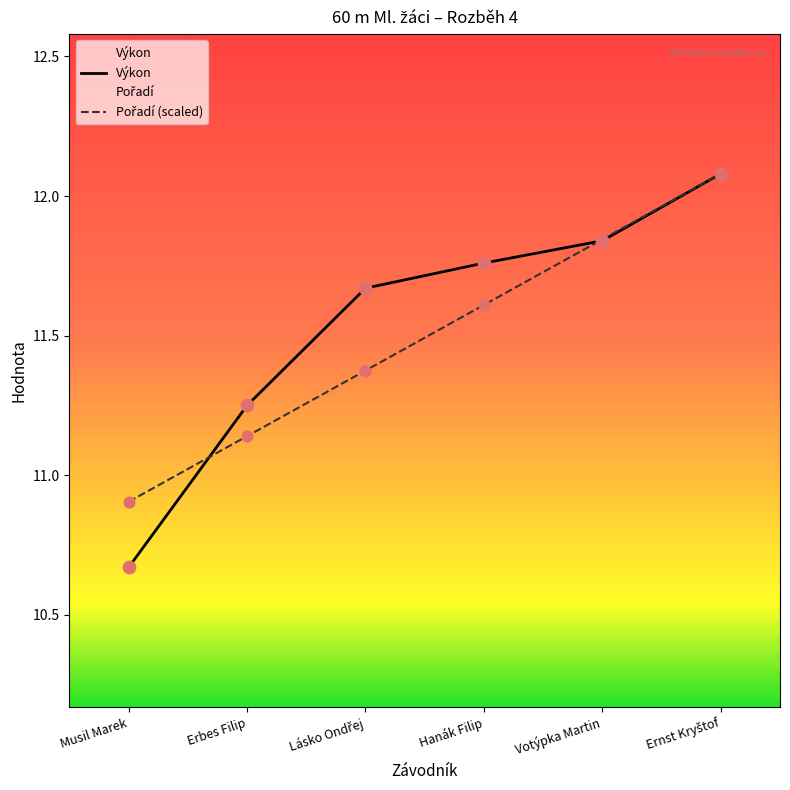

At which category is the sum across all series the highest?

Ernst Kryštof